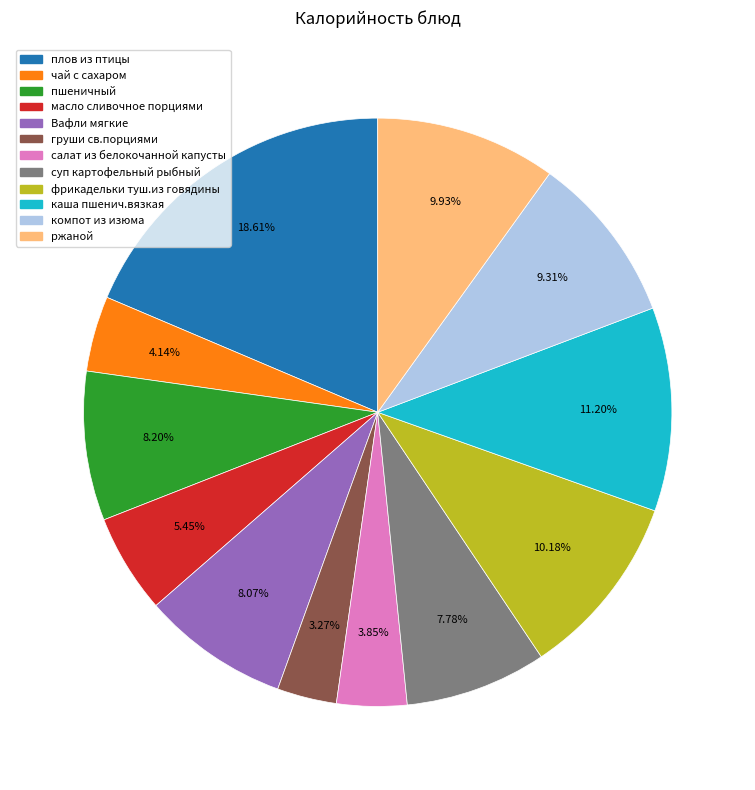

Count the number of slices in the pie.

12